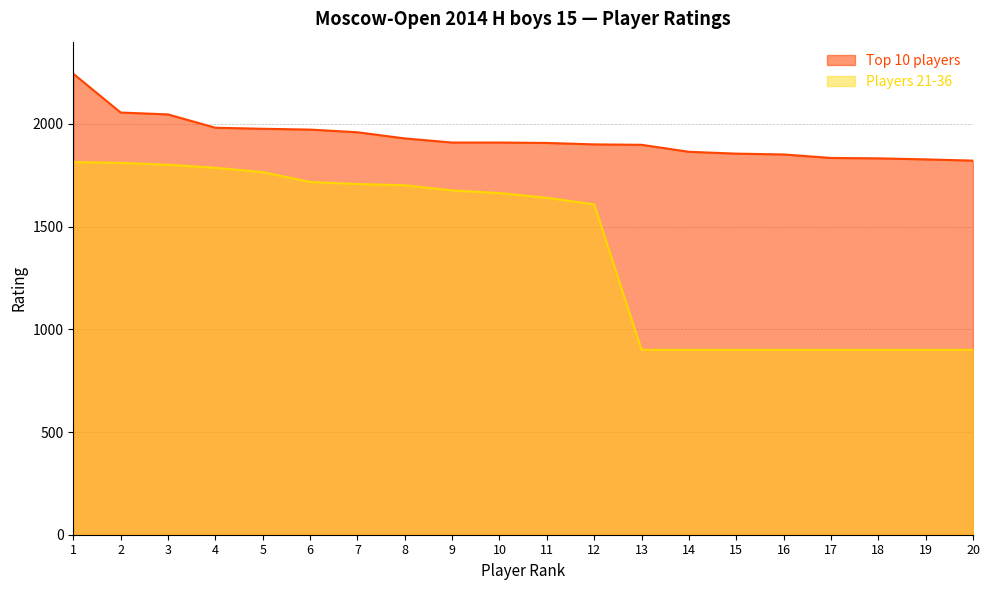

Reading left to right, what are all the values shown in this chart?

Top 10 players: 2244	2055	2046	1981	1976	1972	1959	1929	1909	1909	1907	1900	1898	1864	1855	1851	1834	1832	1827	1821
Players 21-36: 1814	1810	1801	1786	1765	1717	1707	1701	1676	1663	1640	1608	900	900	900	900	900	900	900	900